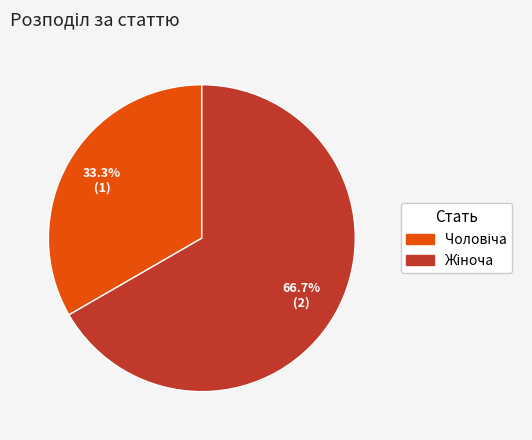

Does any single category account for the majority?

Yes